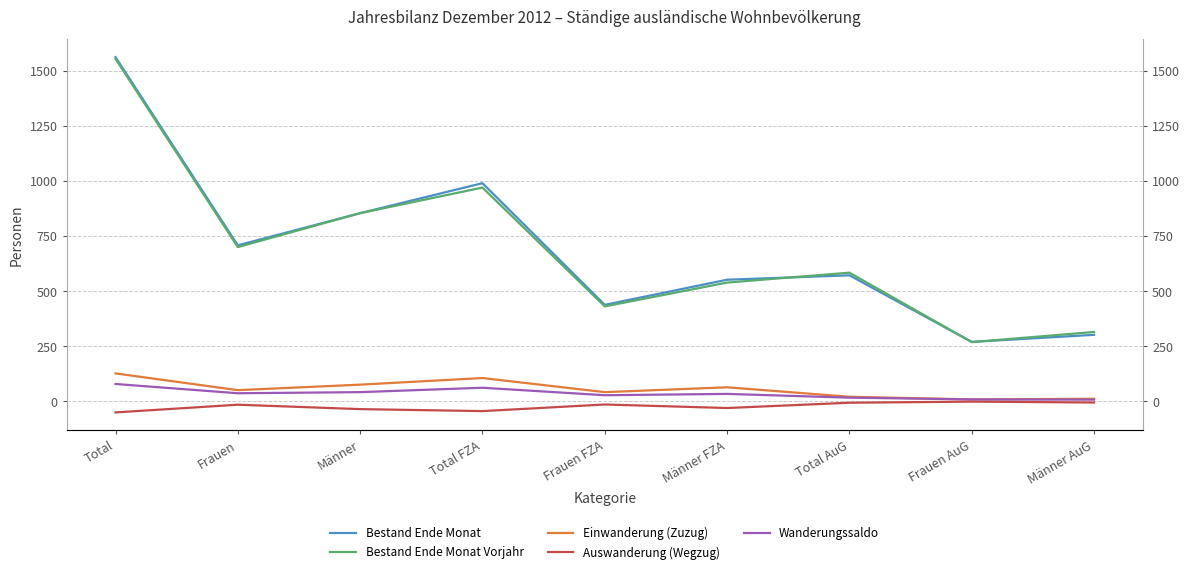

What is the lowest value of the Einwanderung (Zuzug) series?

9